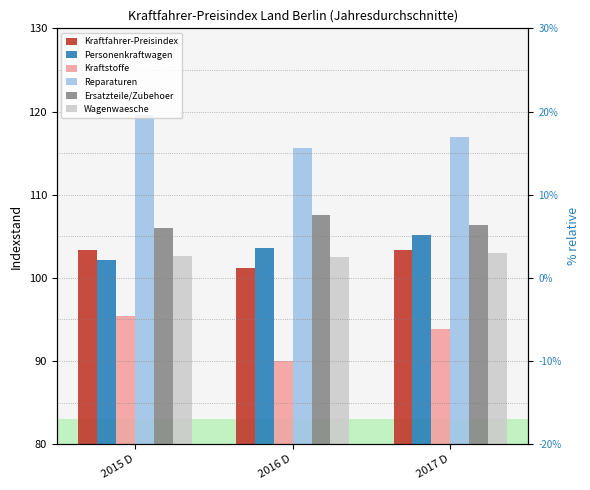

Between 2016 D and 2017 D, which series saw the biggest shift?

Kraftstoffe